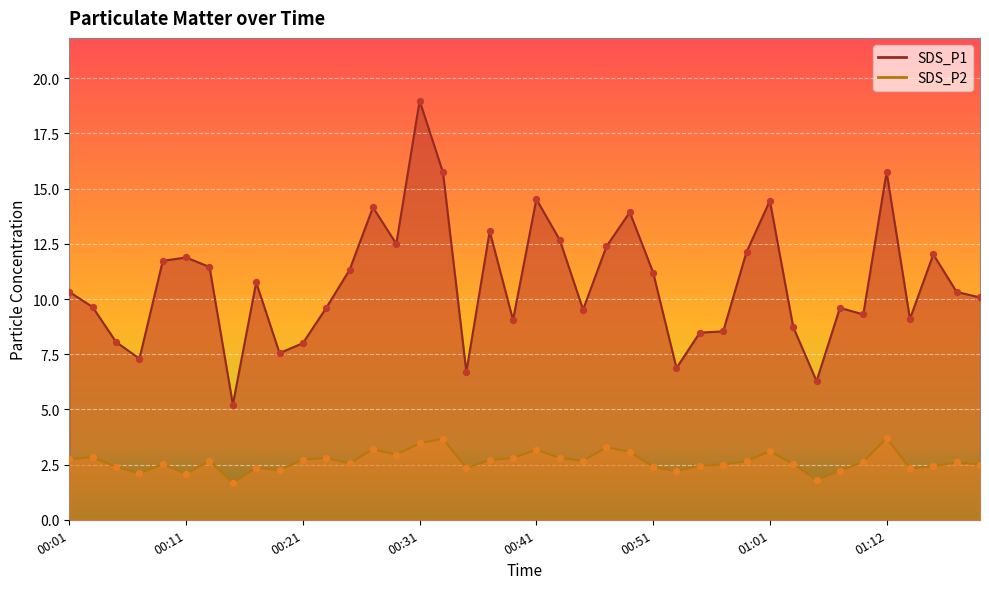

Is the value of SDS_P2 at 00:15 greater than the value of SDS_P1 at 00:51?

No